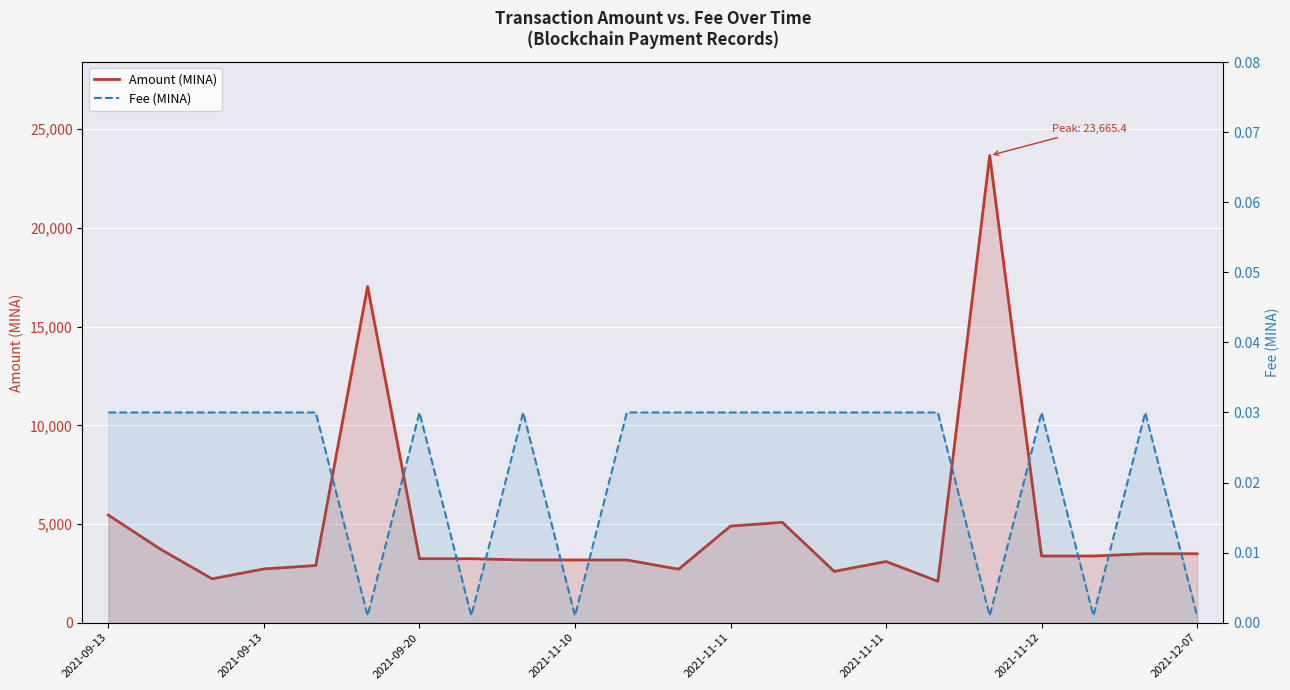

At which label does Amount (MINA) first exceed 3243?

2021-09-13